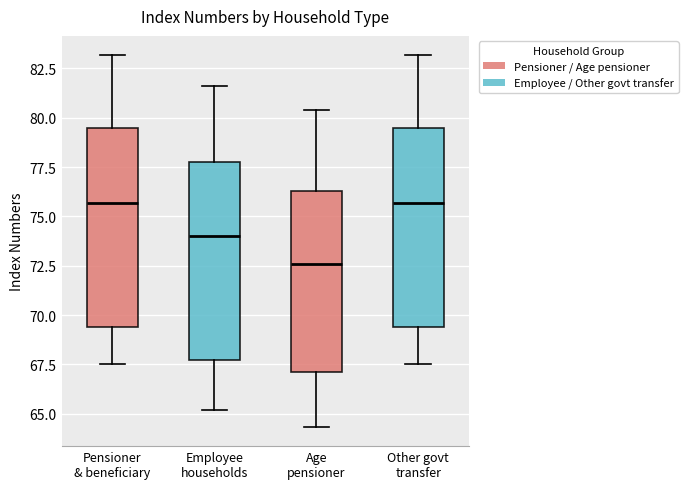

Which box has the lowest median line?

Age pensioner